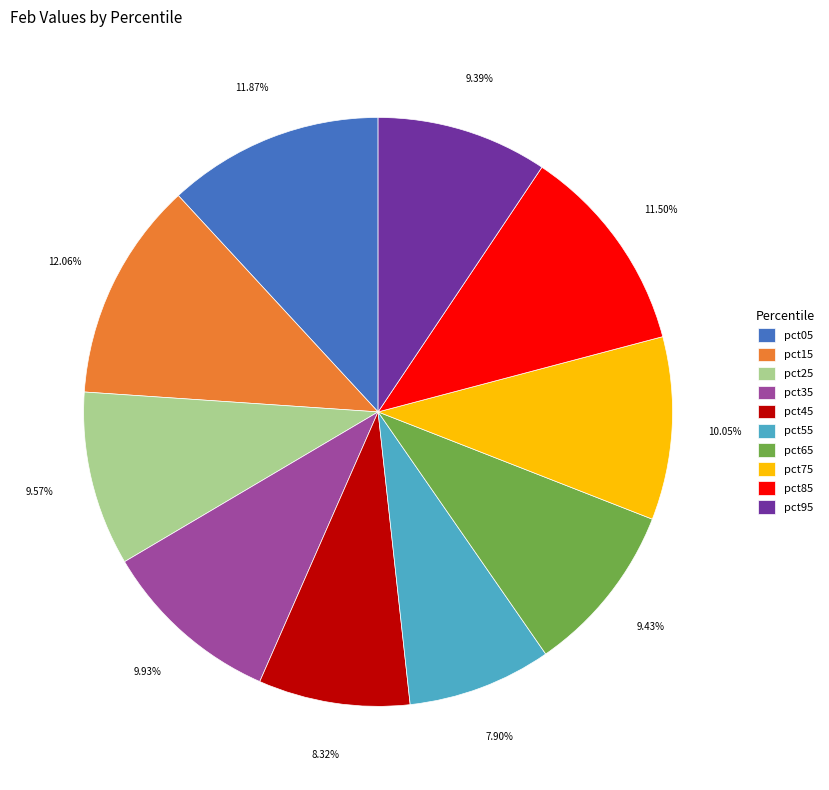

Is pct35 the majority of the pie?

No